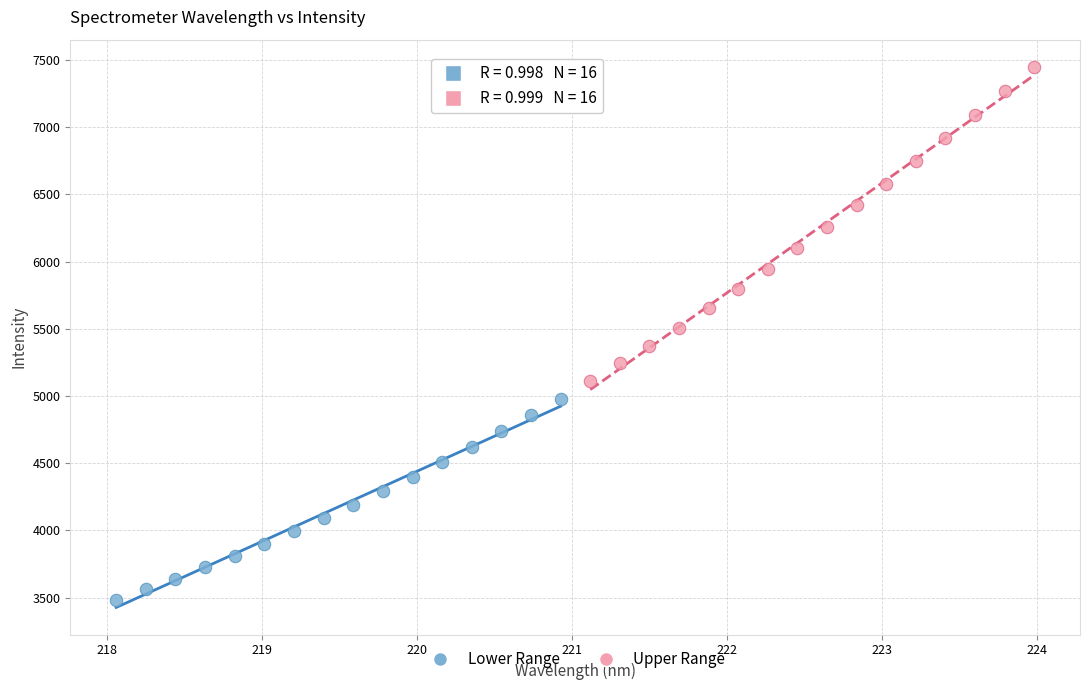

Which series contains the lowest Y value?

Lower Range